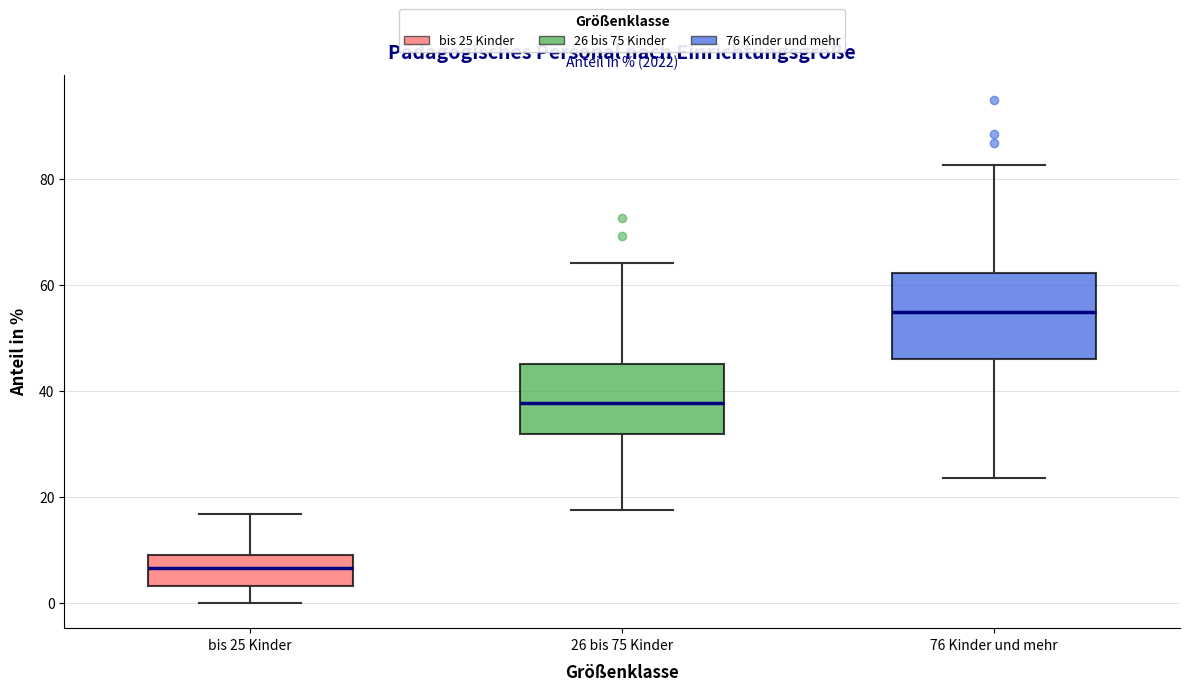

Which box's median line is the lowest?

bis 25 Kinder